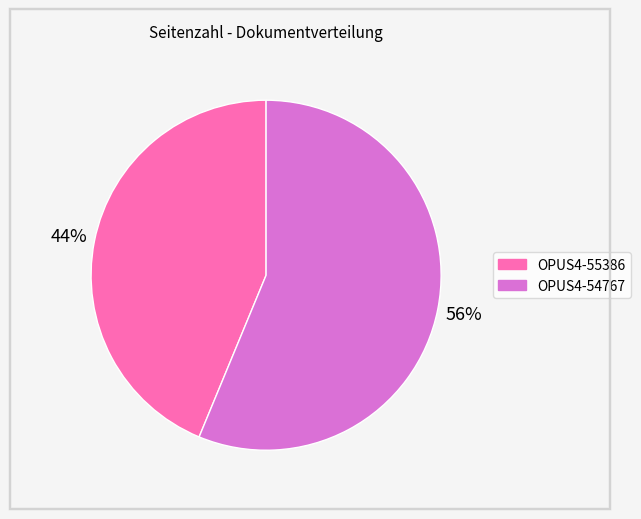

What is the largest slice in the pie chart?

OPUS4-54767